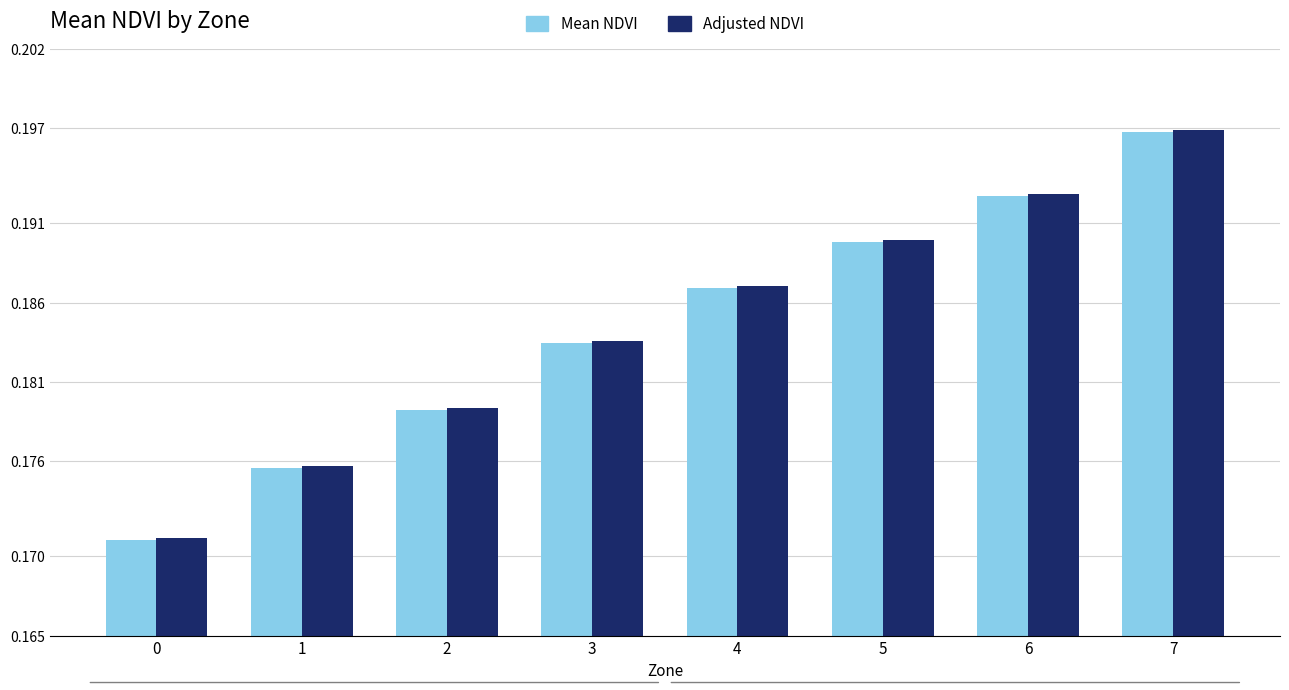

List the labels in order of Adjusted NDVI value, largest first.

7, 6, 5, 4, 3, 2, 1, 0